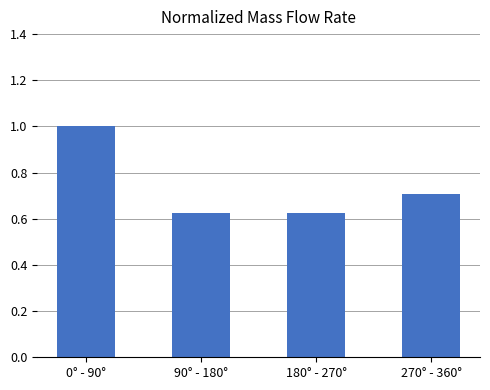

Count the values in the range 0 to 1.

4